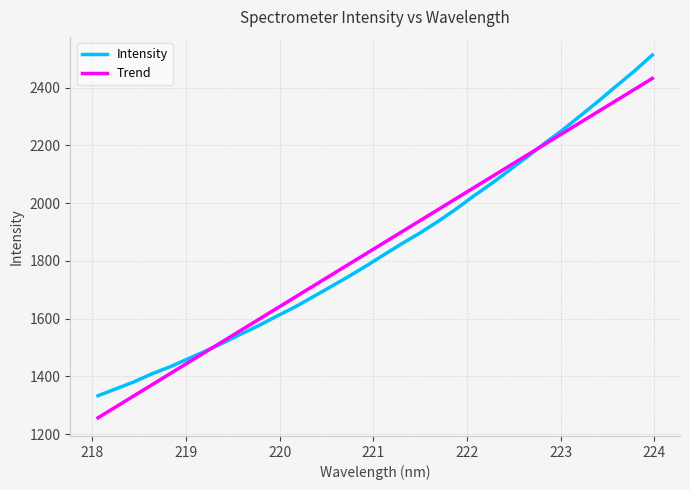

After their last crossing, which series has the higher values: Trend or Intensity?

Intensity